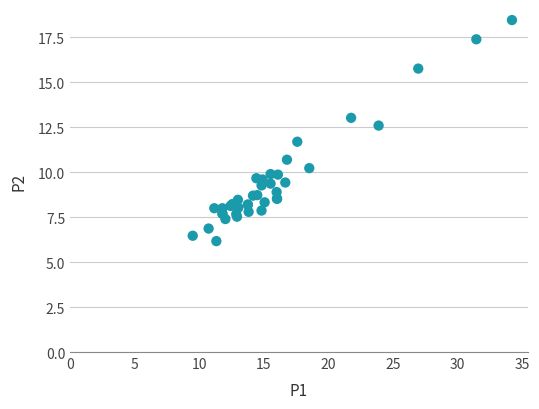

What Y value in the scatter plot is closest to 12?

11.7